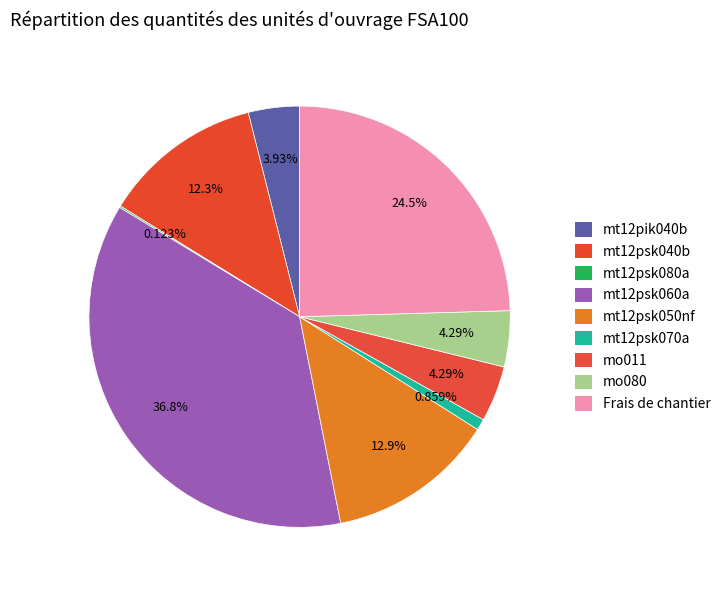

To the nearest percent, what is the difference between the largest and smallest slice percentages?

37%